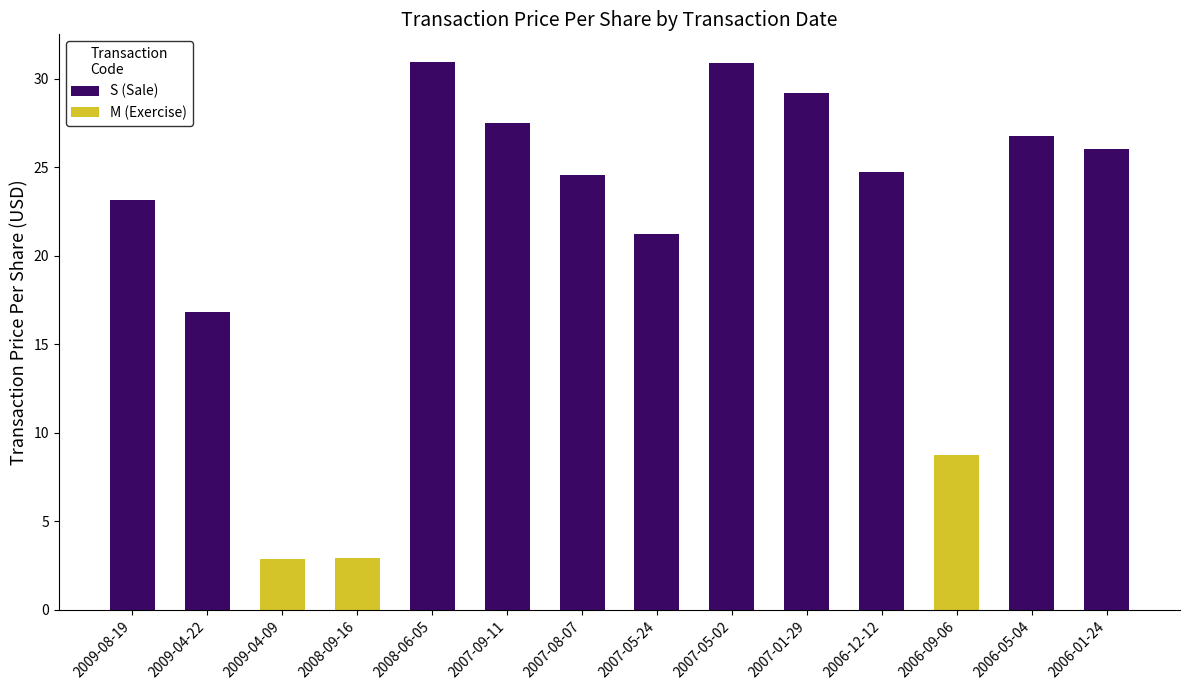

What is the total value across all series at 2007-05-24?

21.2